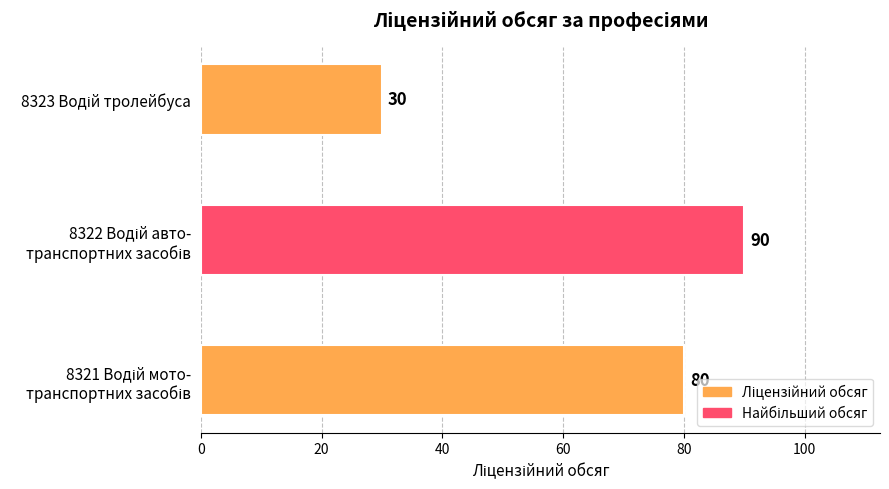

How many values are between 30 and 90?

3